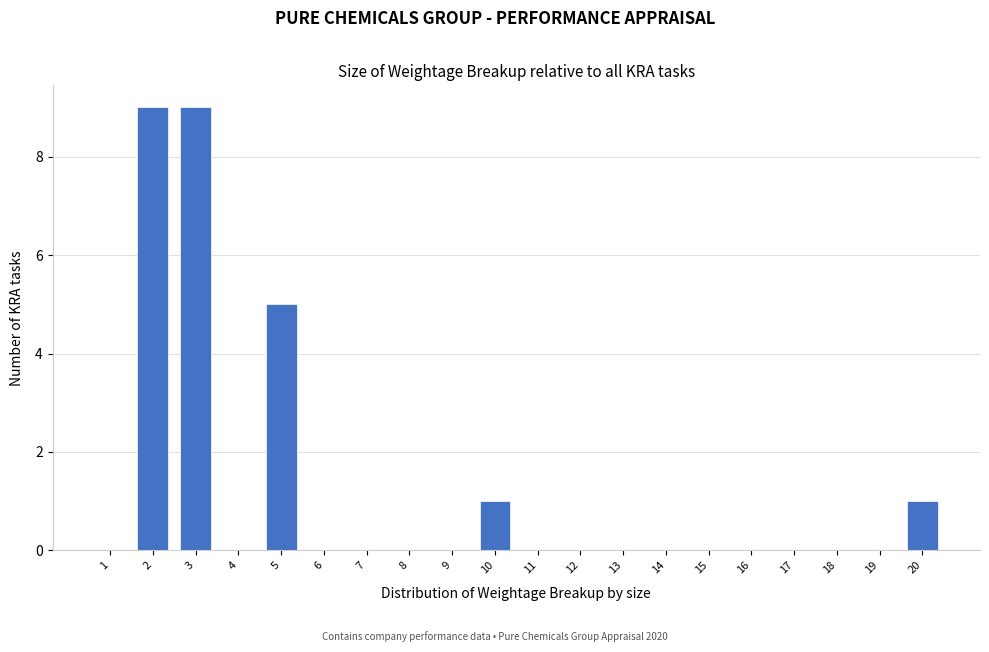

Reading left to right, transcribe this chart: for each bar, give the range it covers on the x-axis and its height. The values are not printed on the chart, so give them approximately, as read against the axis.

0.5 to 1.5: 0
1.5 to 2.5: 9
2.5 to 3.5: 9
3.5 to 4.5: 0
4.5 to 5.5: 5
5.5 to 6.5: 0
6.5 to 7.5: 0
7.5 to 8.5: 0
8.5 to 9.5: 0
9.5 to 10.5: 1
10.5 to 11.5: 0
11.5 to 12.5: 0
12.5 to 13.5: 0
13.5 to 14.5: 0
14.5 to 15.5: 0
15.5 to 16.5: 0
16.5 to 17.5: 0
17.5 to 18.5: 0
18.5 to 19.5: 0
19.5 to 20.5: 1